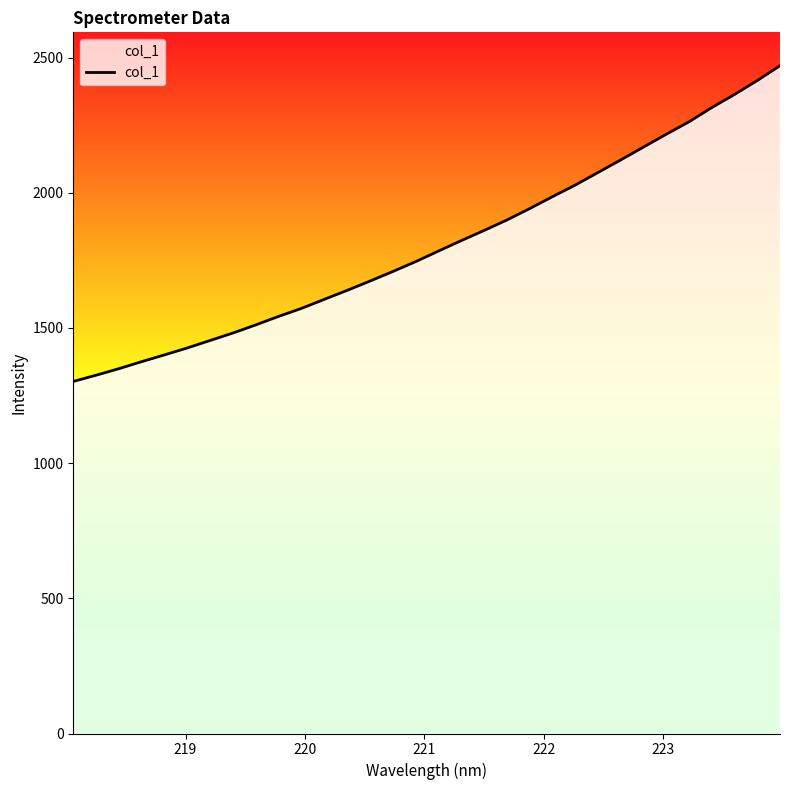

What is the difference between the maximum and minimum values?

1167.7